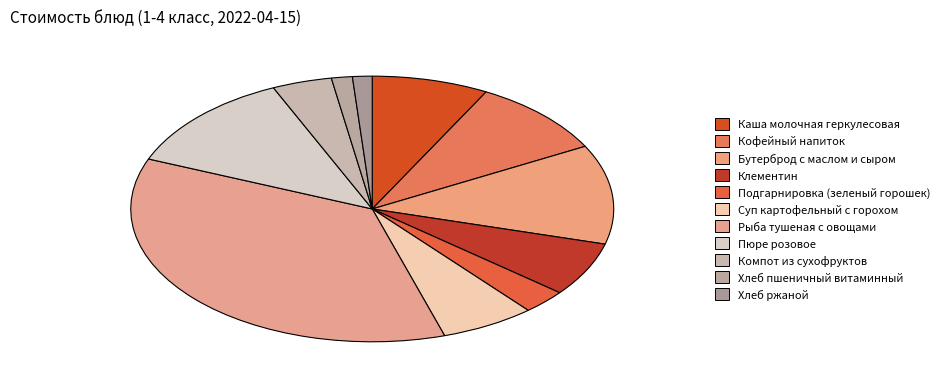

Does Пюре розовое account for over 50% of the chart?

No